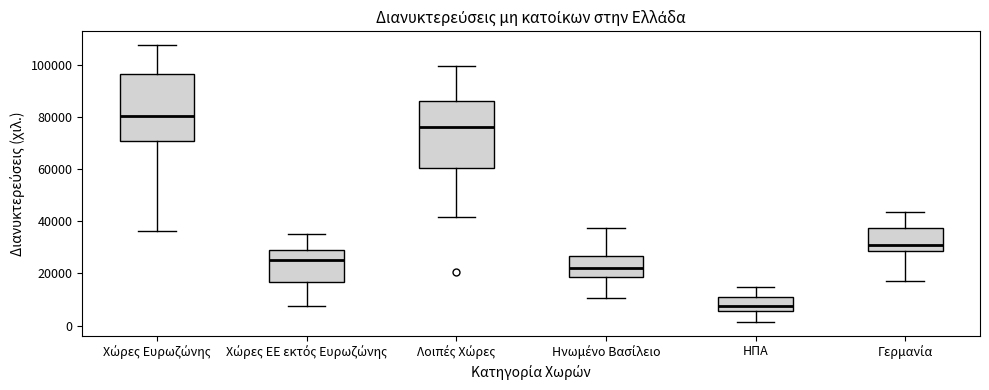

Which box has the lowest median line?

ΗΠΑ